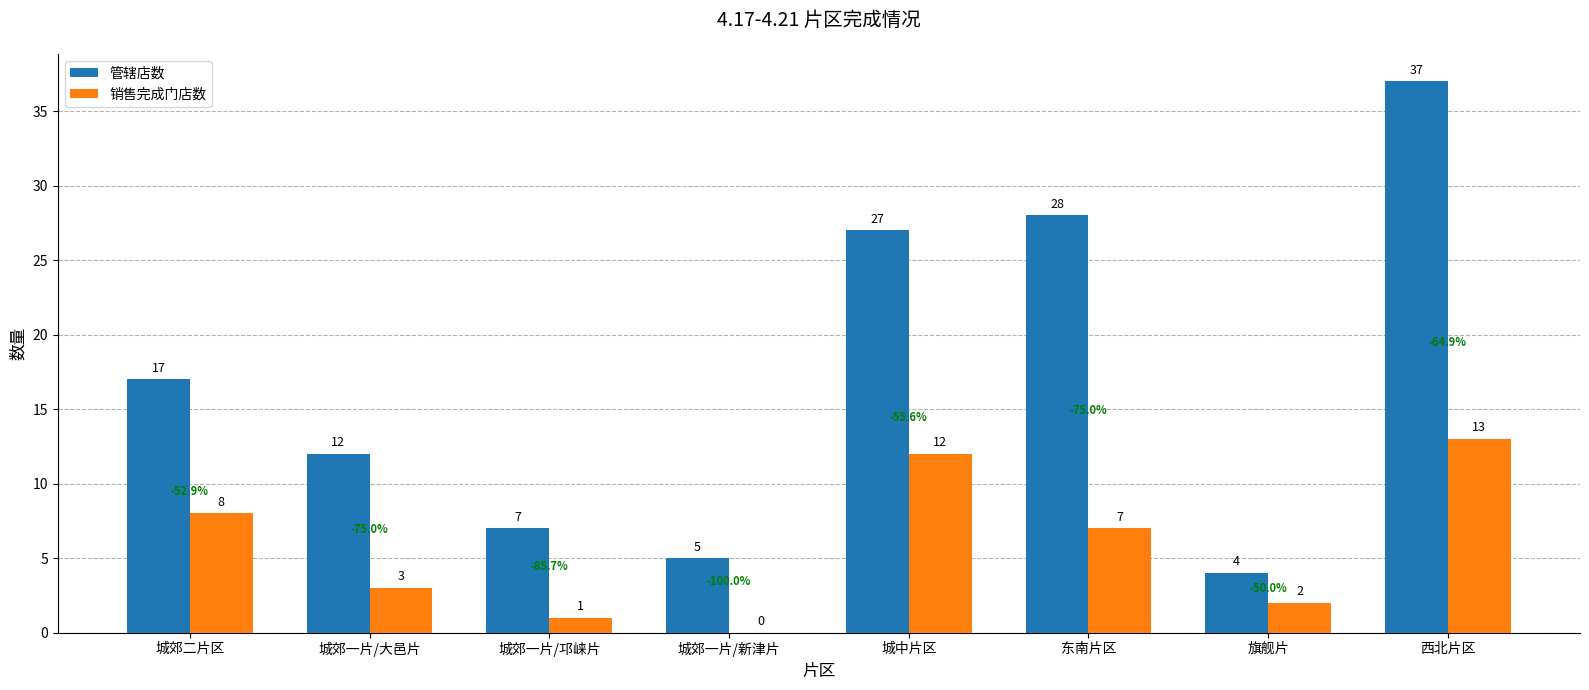

What is the maximum value for 销售完成门店数?

13